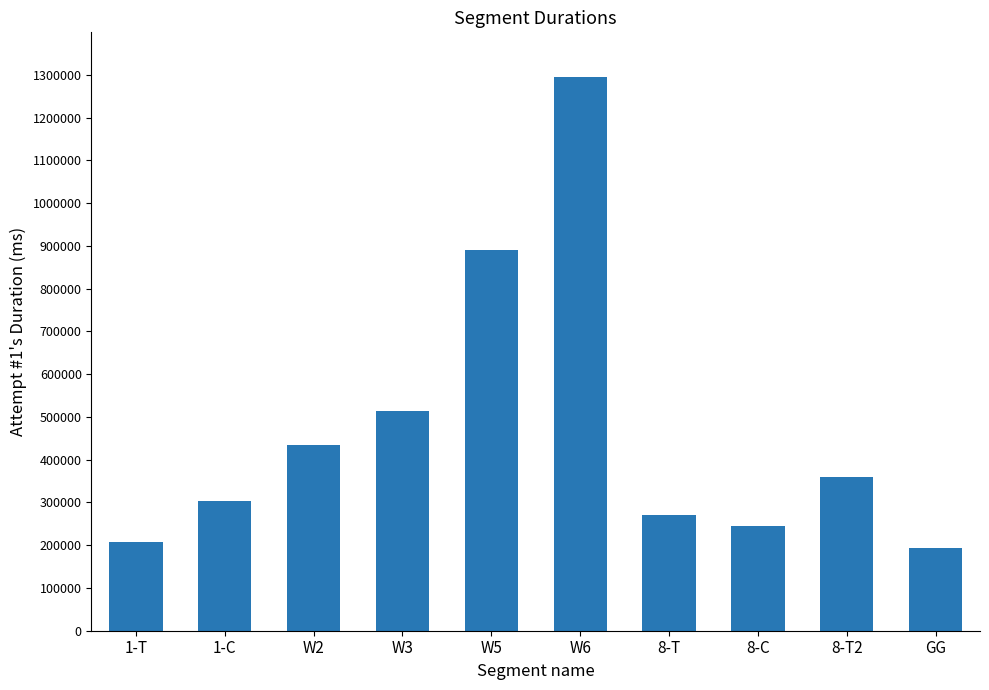

Rank the categories by value from highest to lowest.

W6, W5, W3, W2, 8-T2, 1-C, 8-T, 8-C, 1-T, GG